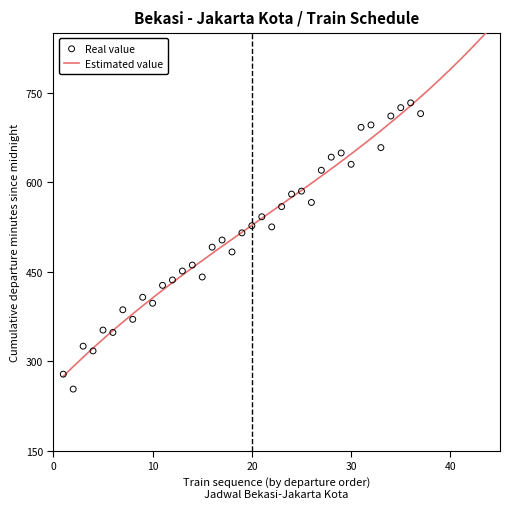

Which has a higher value, 12 or 31?

31